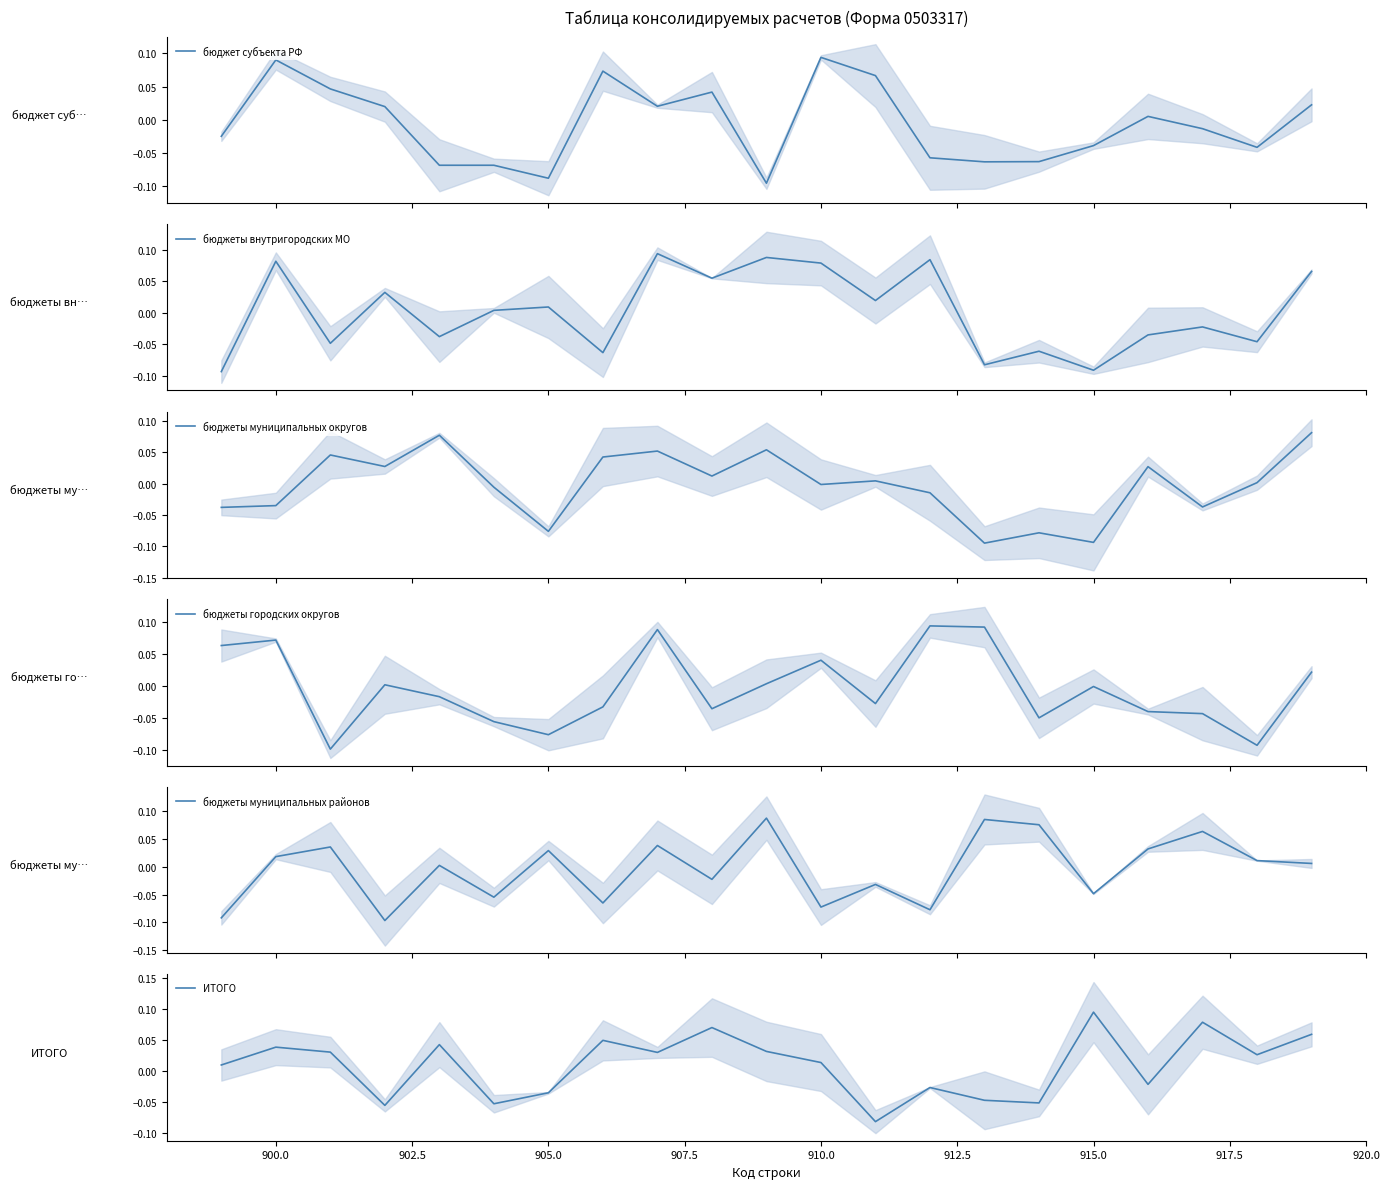

How many values in бюджеты внутригородских МО are above zero?

11